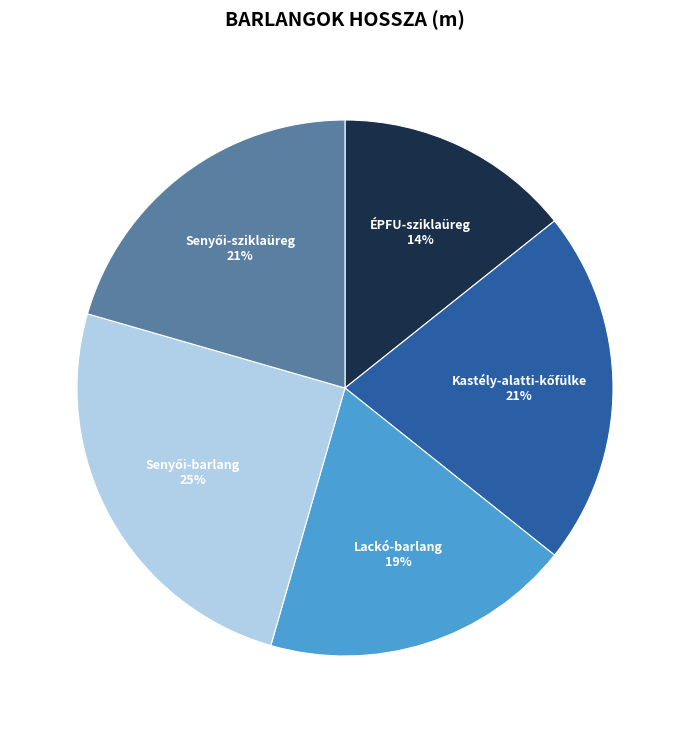

How many segments does this pie chart have?

5